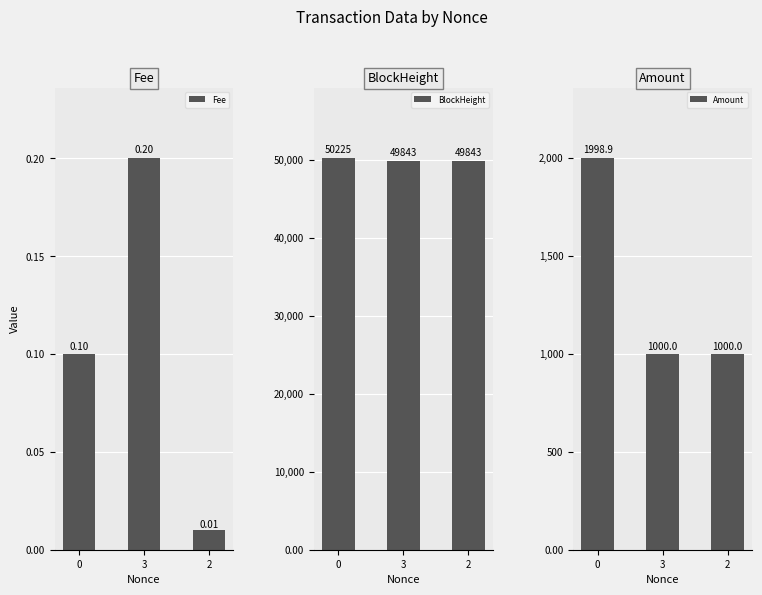

Is it true that Fee equals 0.2 at 3?

True